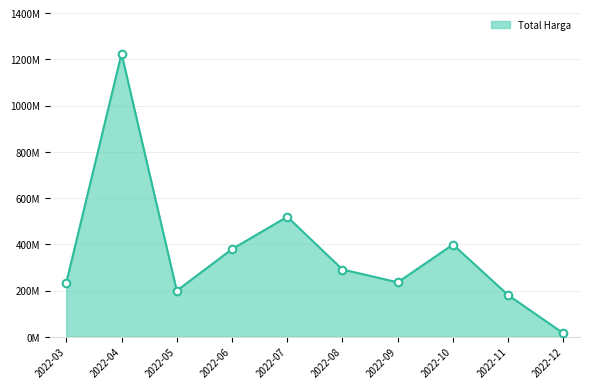

What is the ratio of the value at 2022-03 to the value at 2022-08?

0.8